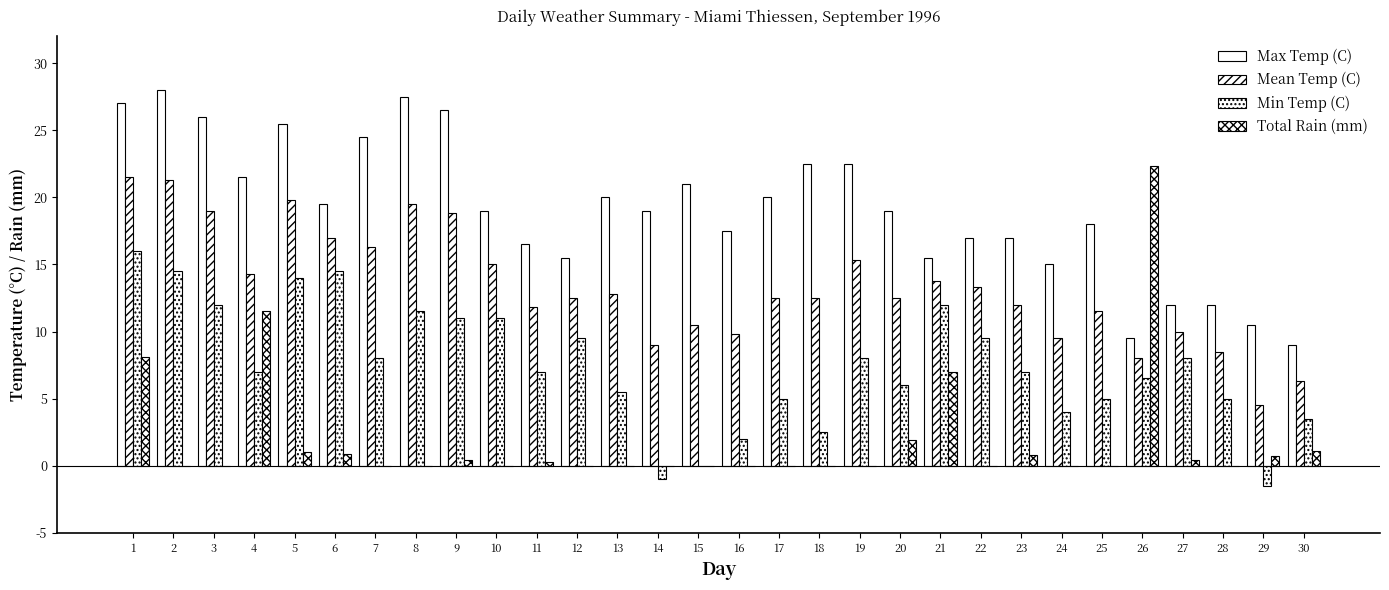

How many groups of bars are there?

30